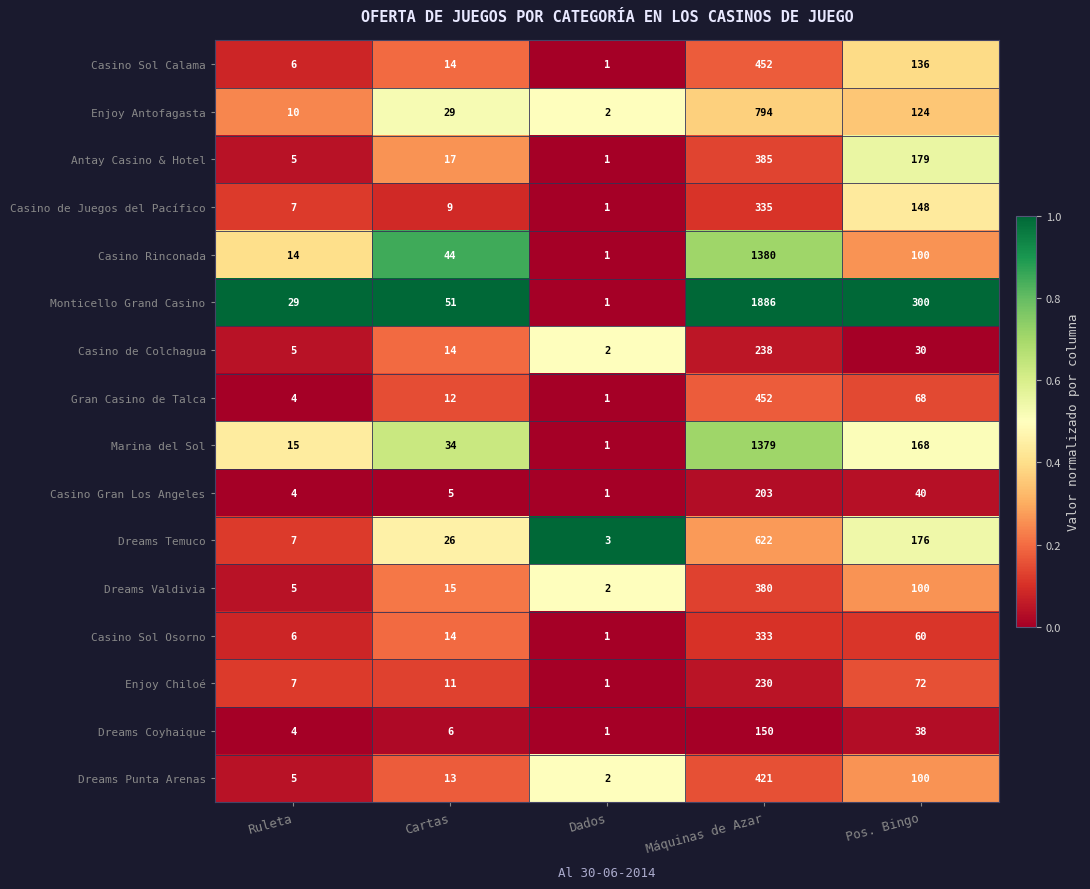

How many series are shown in this chart?

16